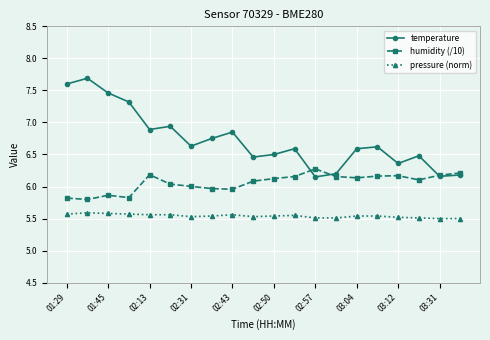

What is the minimum value for humidity (/10)?

5.8